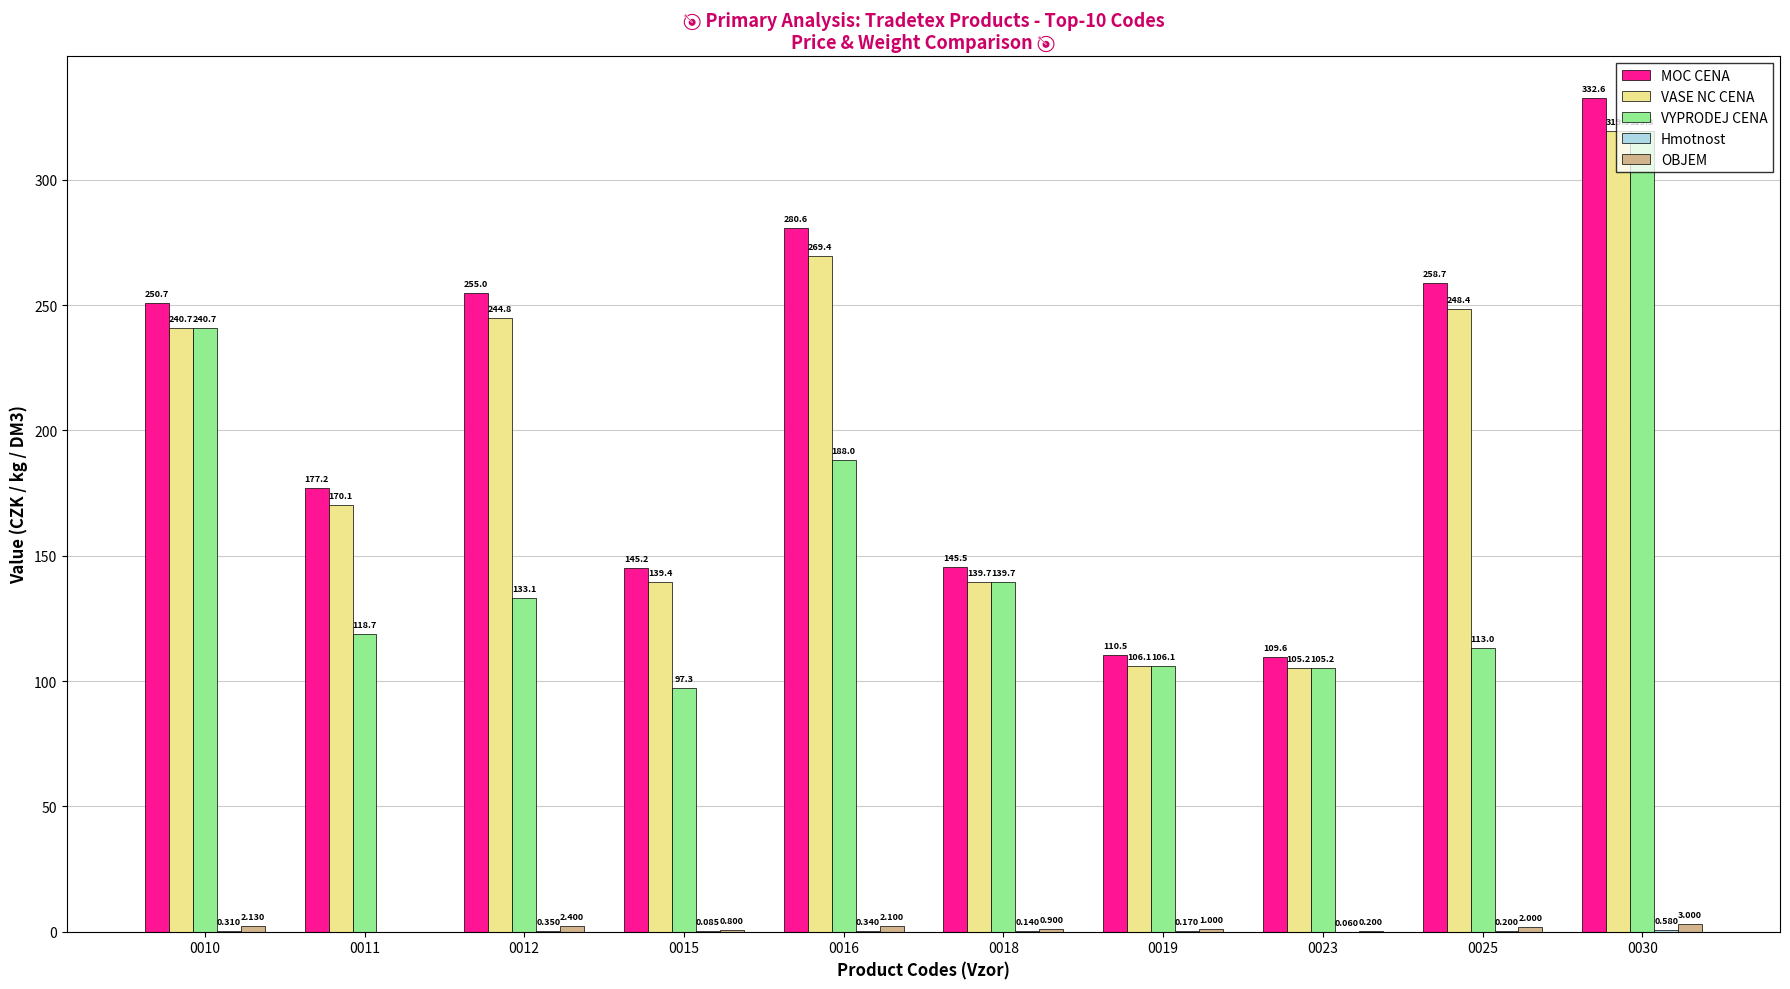

Which series has the largest total across all categories?

MOC CENA